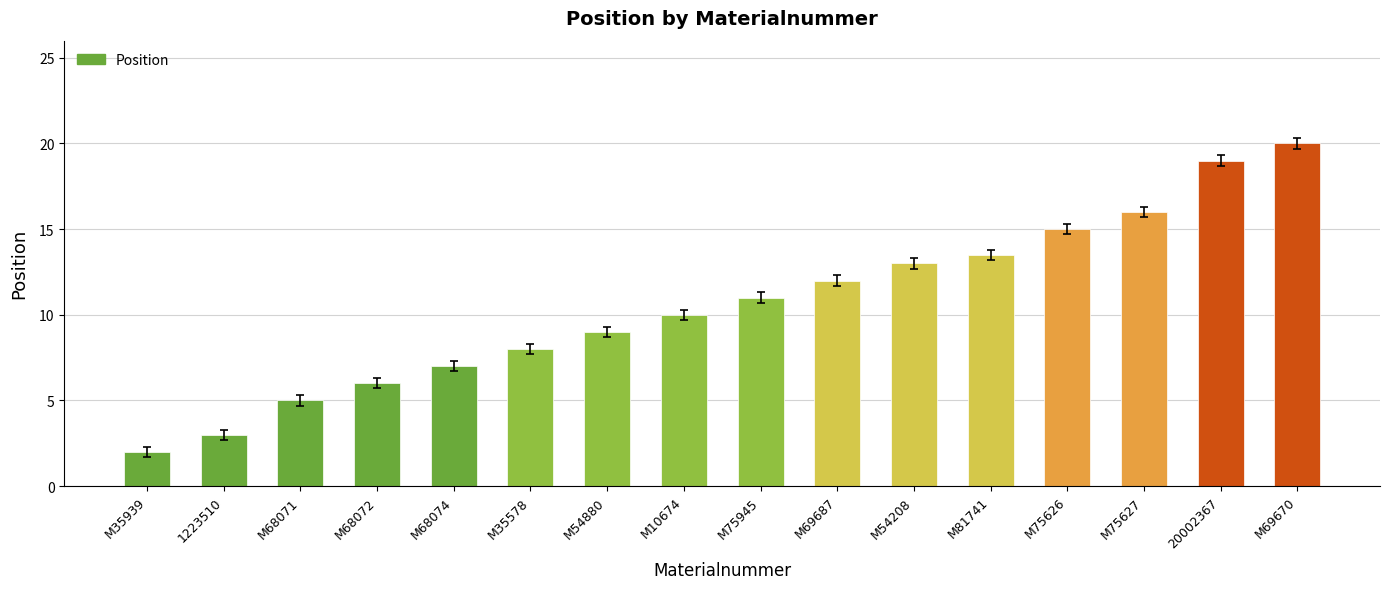

What is the average value?

10.6